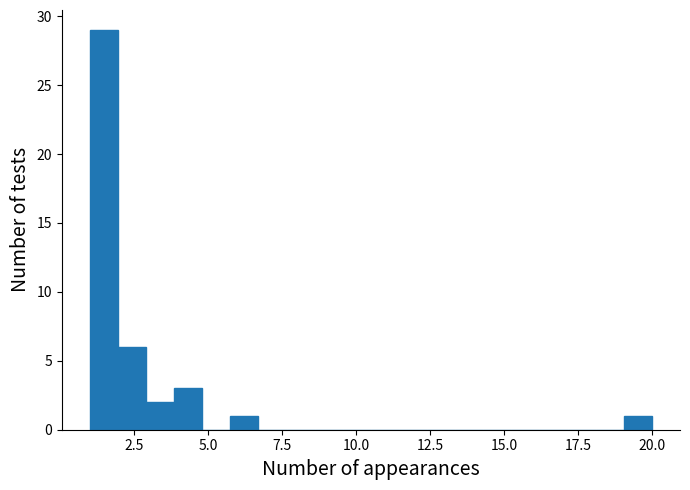

Read against the x-axis, roughly where is the centre of the tallest bar?

1.5